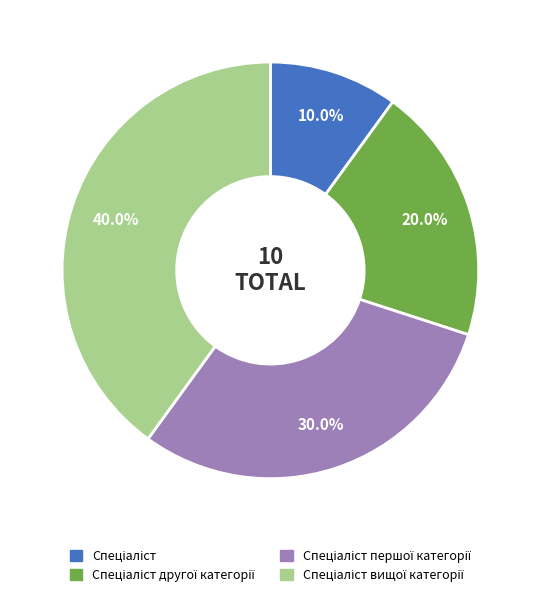

Is there any slice that represents more than half of the pie?

No